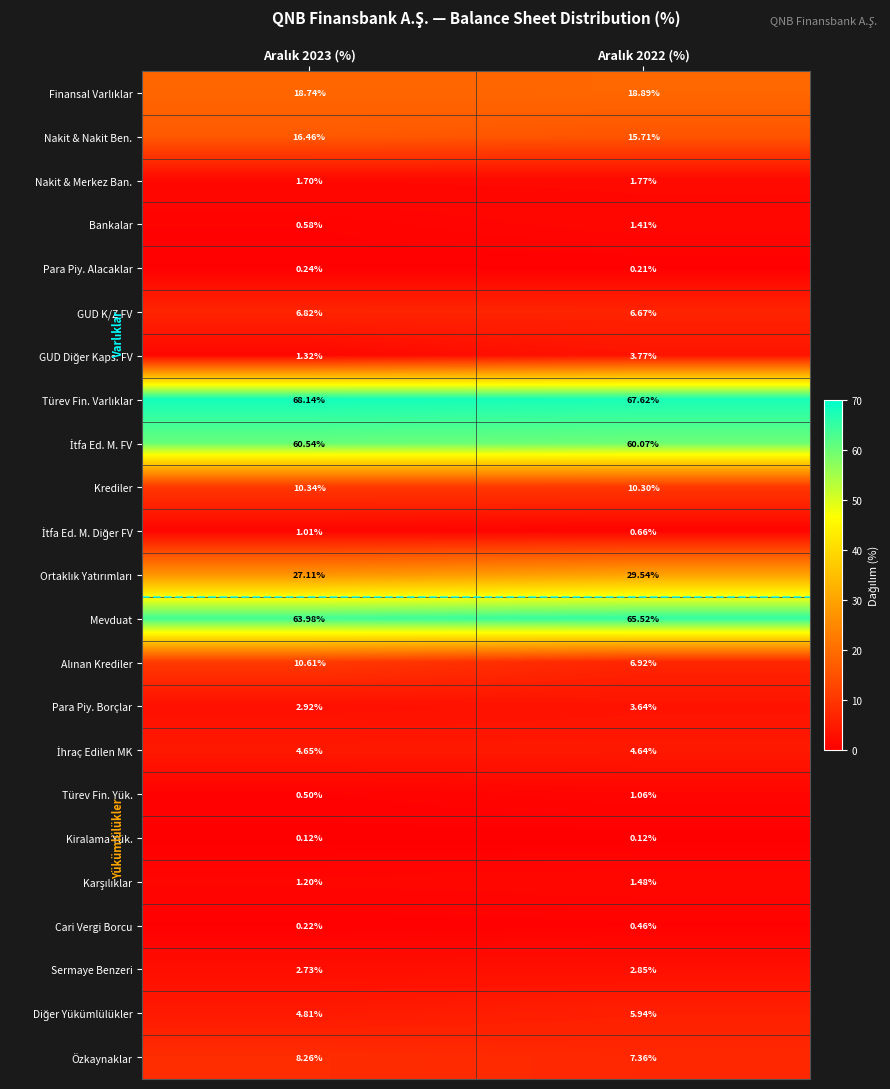

How many categories are shown in the chart?

2